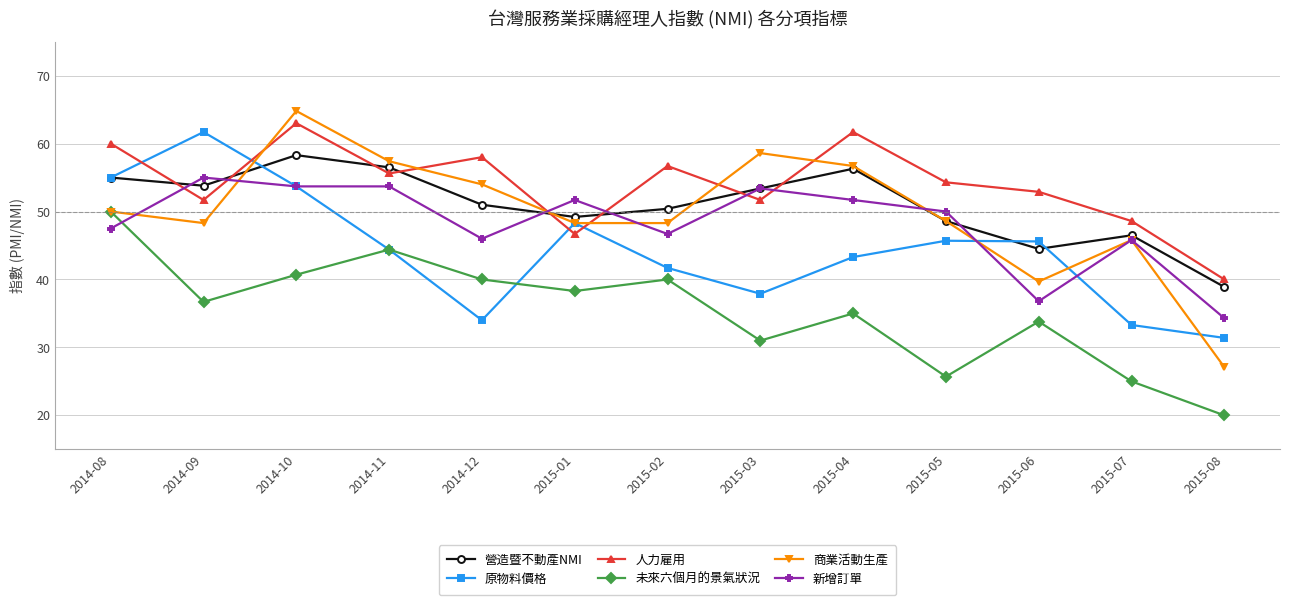

List the series in order of their peak value, lowest first.

未來六個月的景氣狀況, 新增訂單, 營造暨不動產NMI, 原物料價格, 人力雇用, 商業活動生產